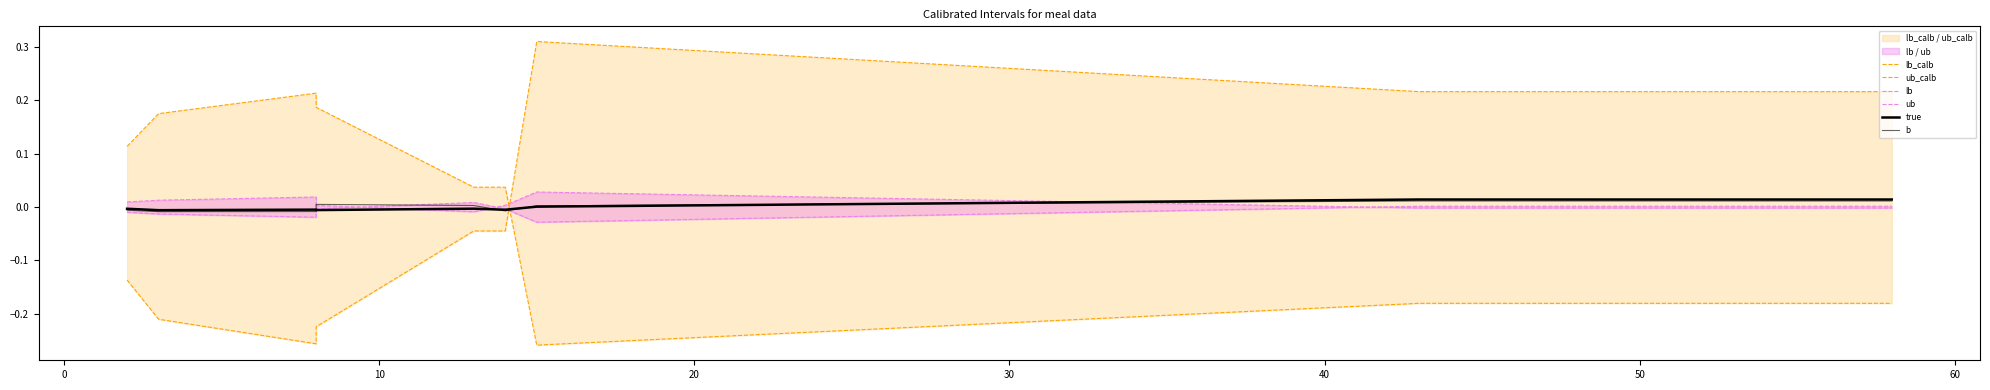

Which series ends up on top after the final intersection of ub and lb?

ub